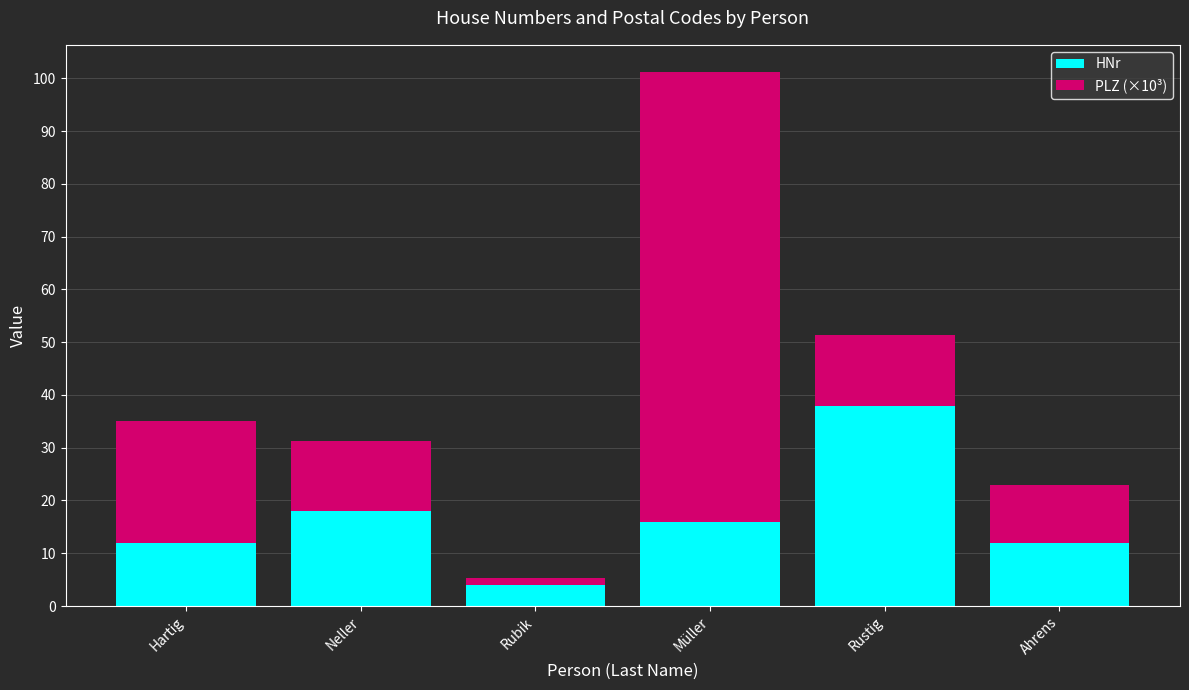

Are the bars horizontal?

No